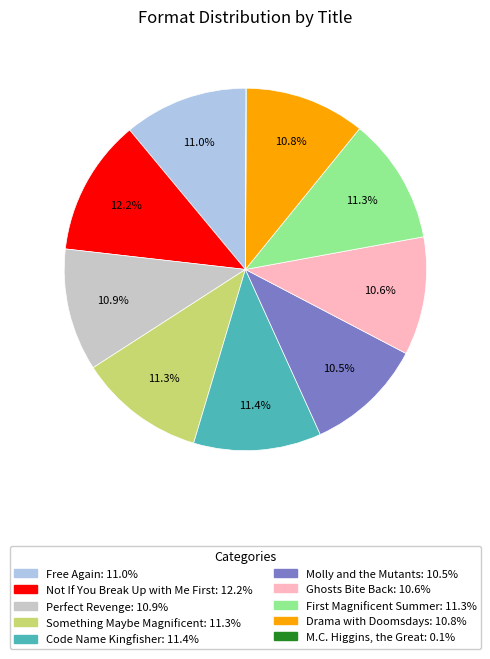

What is the largest slice in the pie chart?

Not If You Break Up with Me First